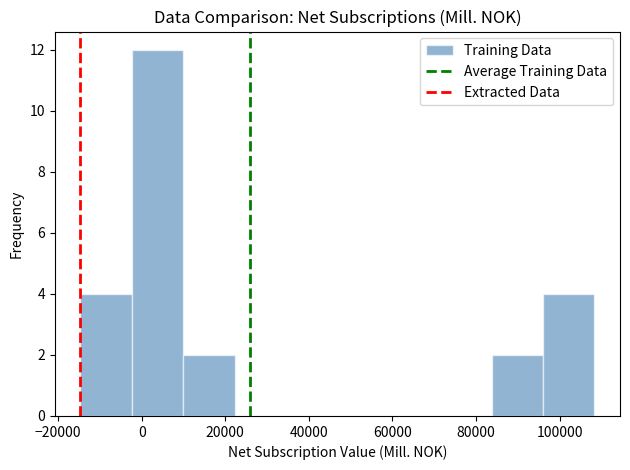

Reading left to right, transcribe this chart: for each bar, give the range it covers on the x-axis and its height. Neither the bar edges nor the heights are printed on the chart, so give them approximately, as read against the axes.

-14000 to -2000: 4
-2000 to 10000: 12
10000 to 22000: 2
22000 to 34000: 0
34000 to 46000: 0
46000 to 60000: 0
60000 to 72000: 0
72000 to 84000: 0
84000 to 96000: 2
96000 to 108000: 4